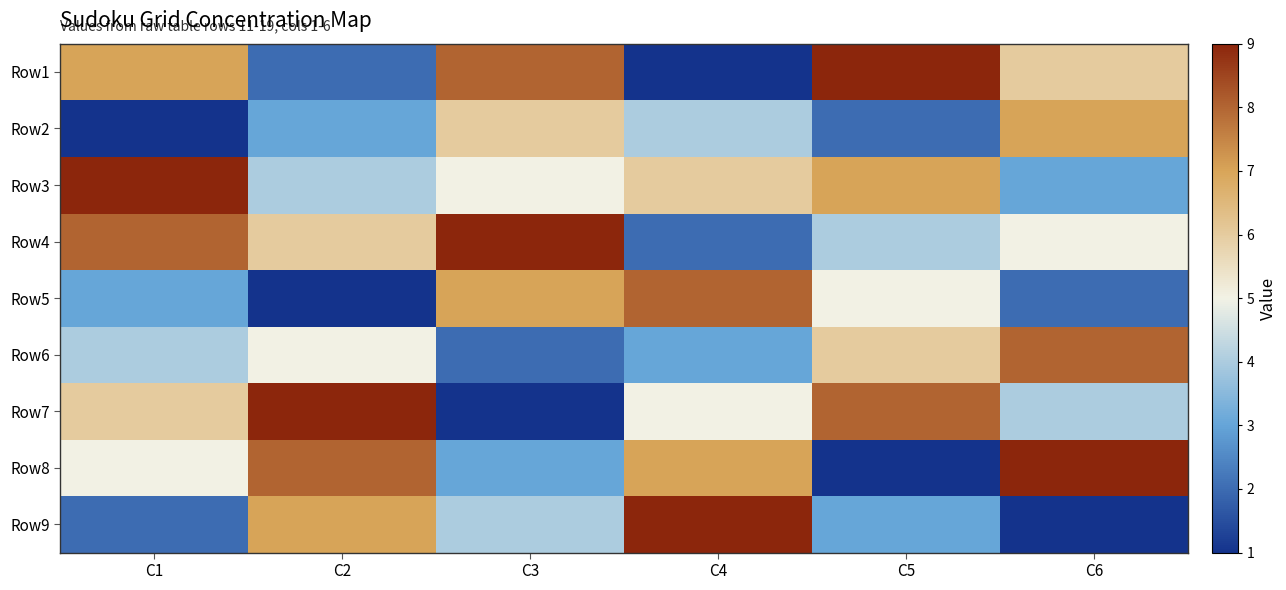

Rank the series at C5 from lowest to highest value.

Row8, Row2, Row9, Row4, Row5, Row6, Row3, Row7, Row1